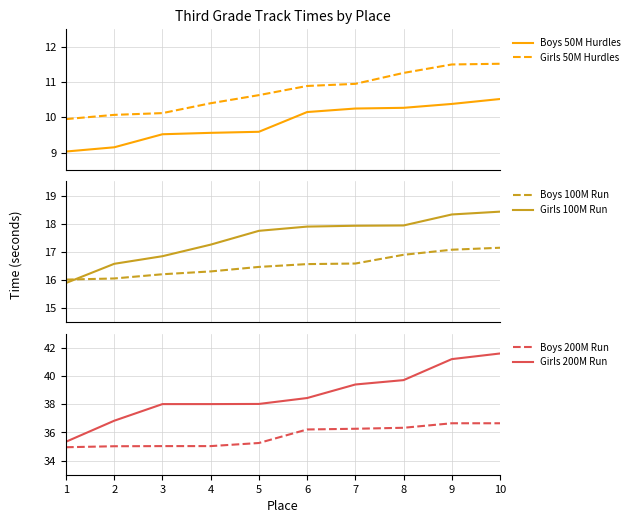

True or false: Boys 100M Run has more than 1 points higher than both neighbors.

False